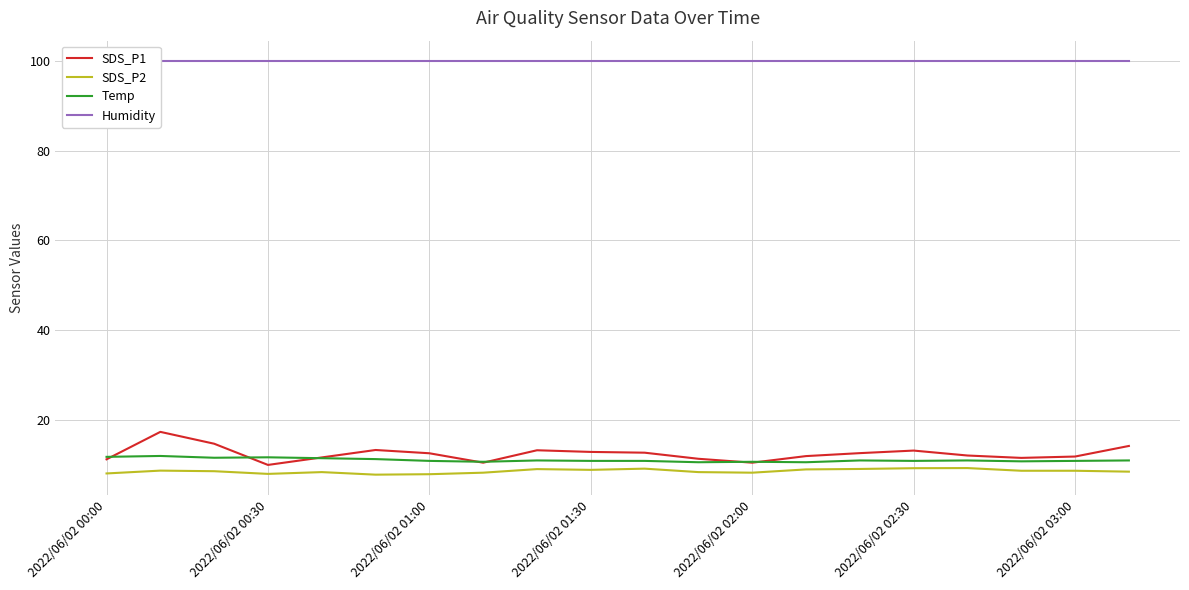

True or false: SDS_P2 and SDS_P1 cross at least once.

False